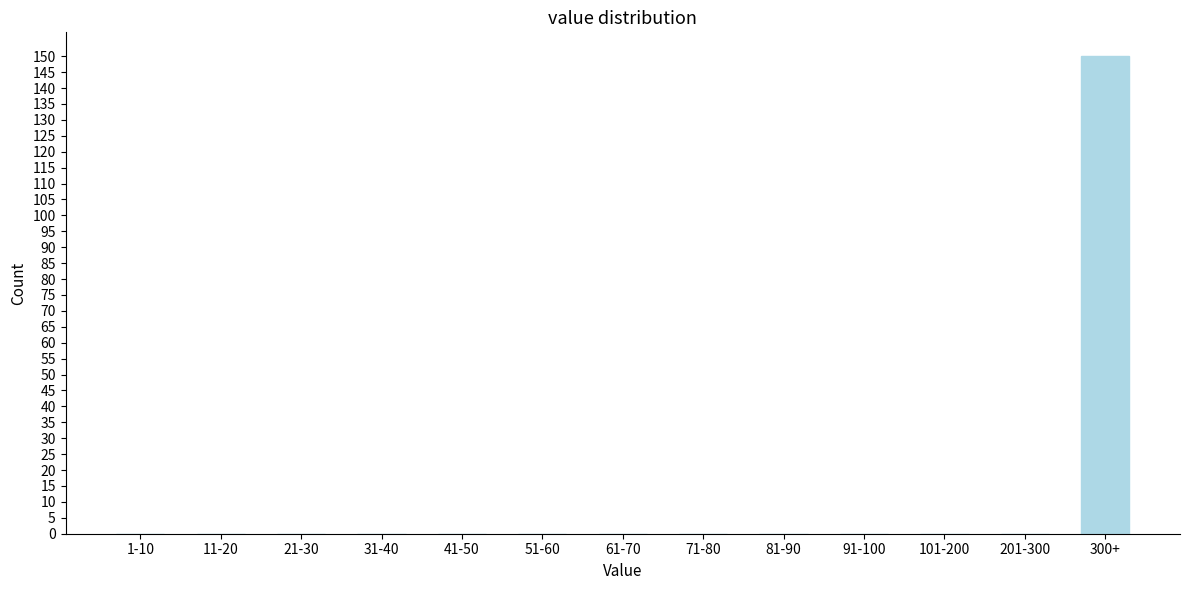

Reading left to right, list all the values displayed in this chart.

1-10=0	11-20=0	21-30=0	31-40=0	41-50=0	51-60=0	61-70=0	71-80=0	81-90=0	91-100=0	101-200=0	201-300=0	300+=150